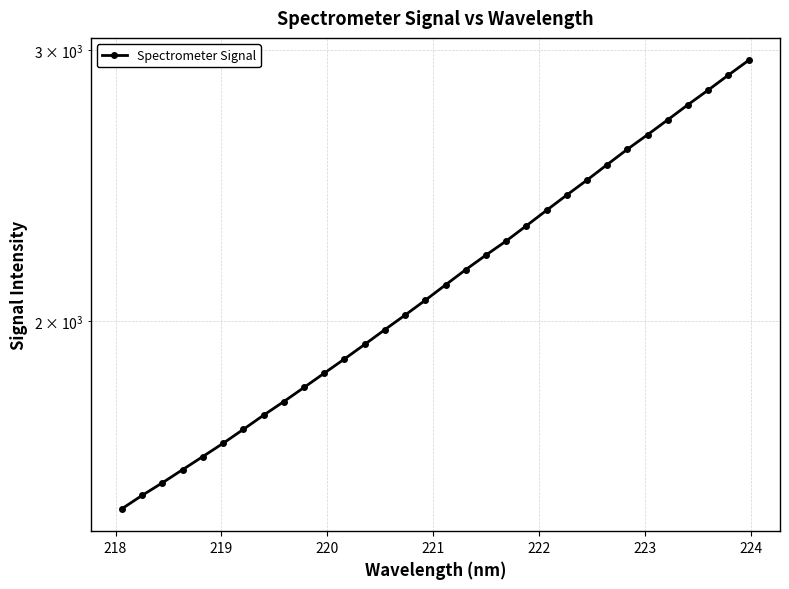

True or false: the data shows 1173.2 at 27.

False